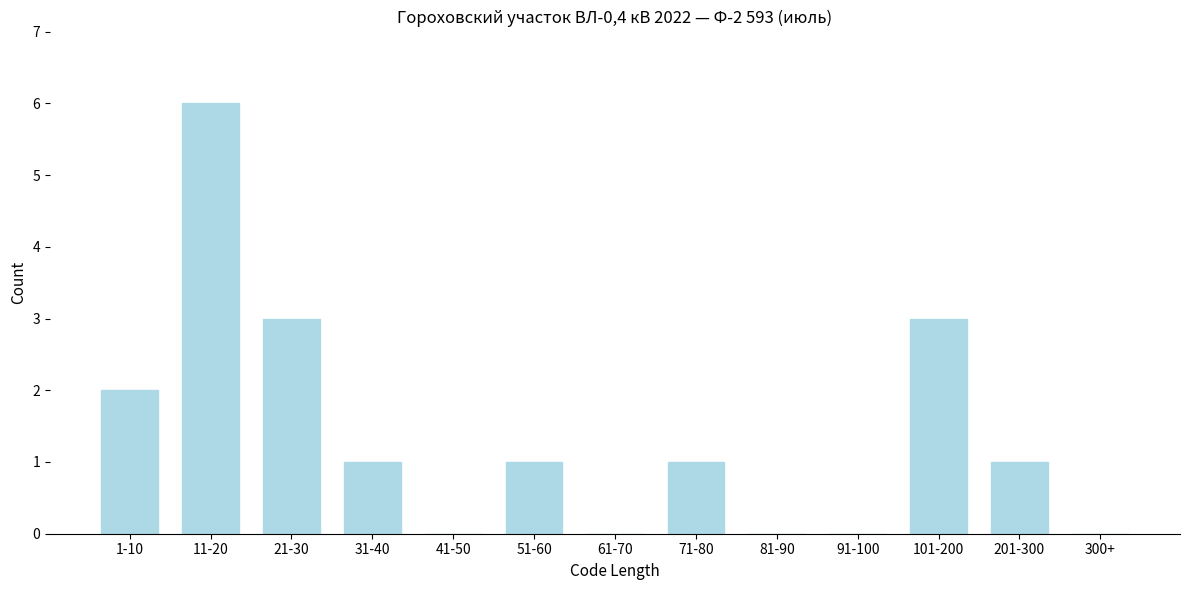

Reading left to right, extract all data points from this chart.

1-10=2	11-20=6	21-30=3	31-40=1	41-50=0	51-60=1	61-70=0	71-80=1	81-90=0	91-100=0	101-200=3	201-300=1	300+=0